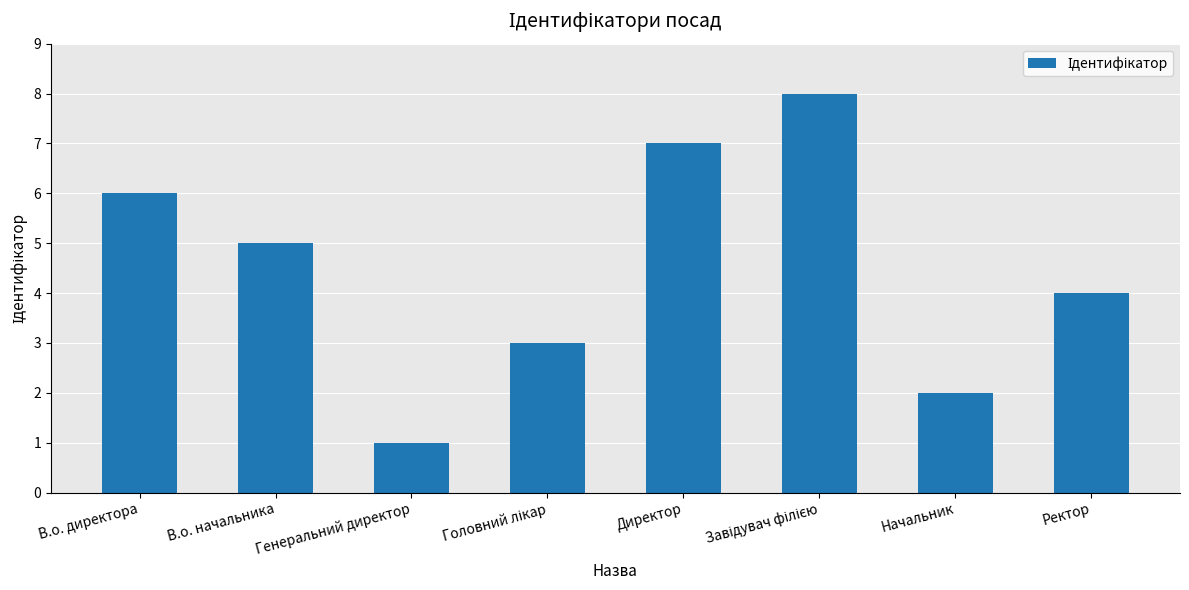

Which has a higher value, Ректор or Начальник?

Ректор